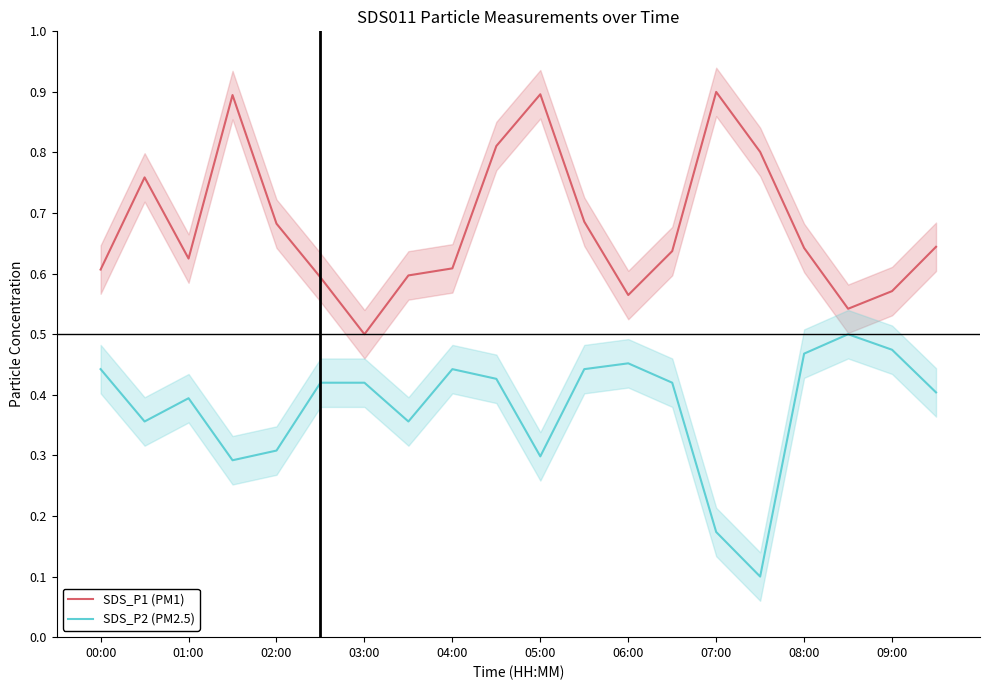

The value of SDS_P1 (PM1) at 03:00 is 0.5. True or false?

True